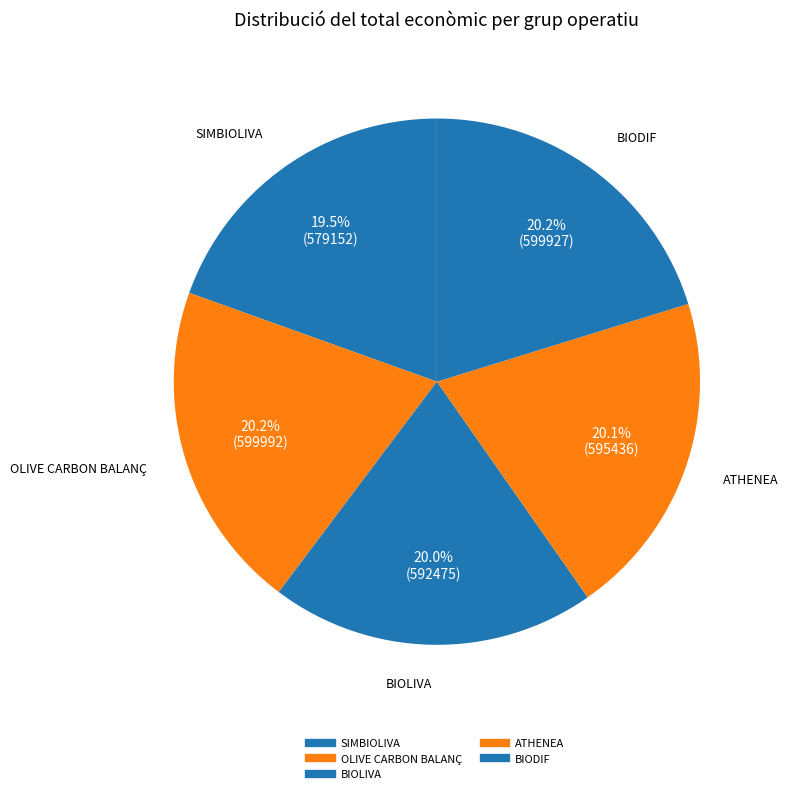

Count the number of slices in the pie.

5